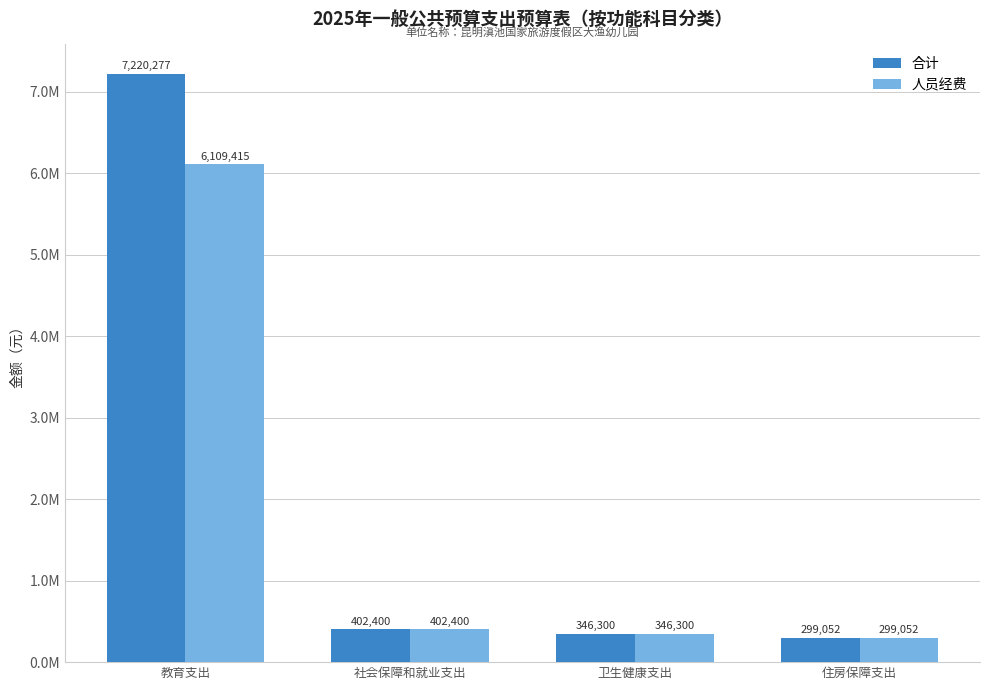

At which label does 人员经费 first exceed 402400?

教育支出